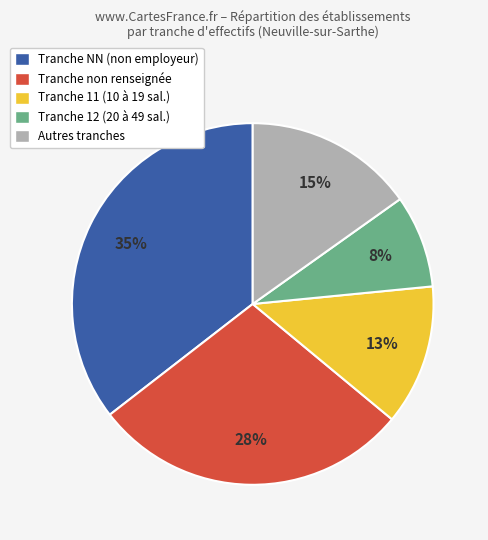

How many segments does this pie chart have?

5